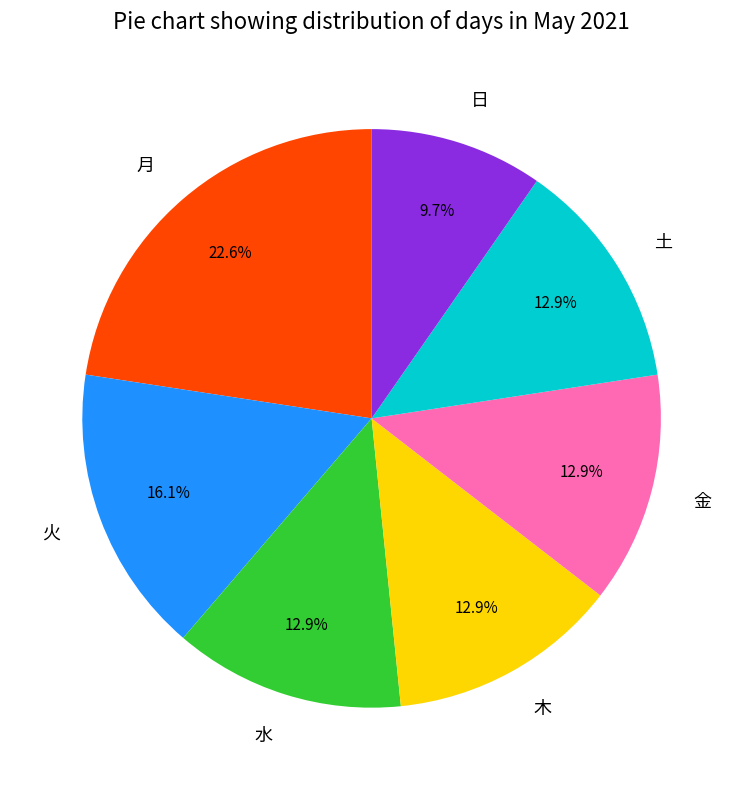

Which slice is the smallest?

日